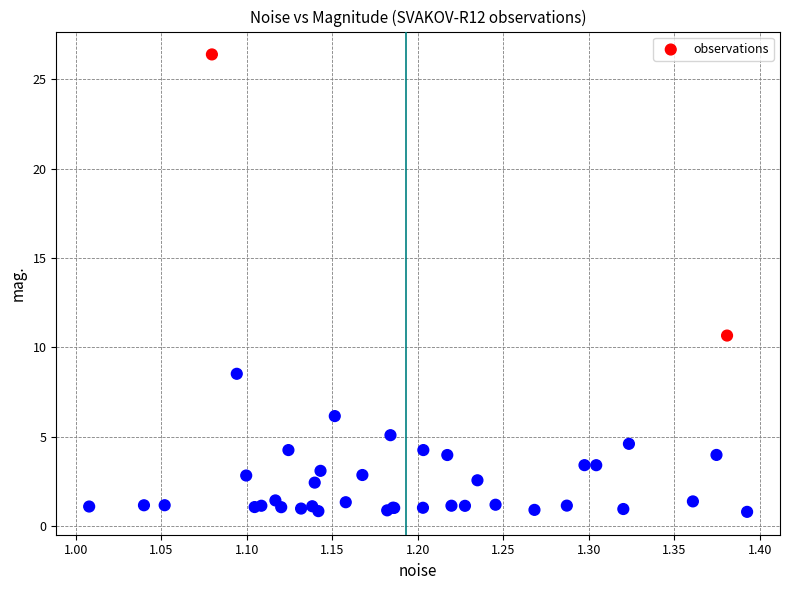

What Y value in the scatter plot is closest to 13?

10.7